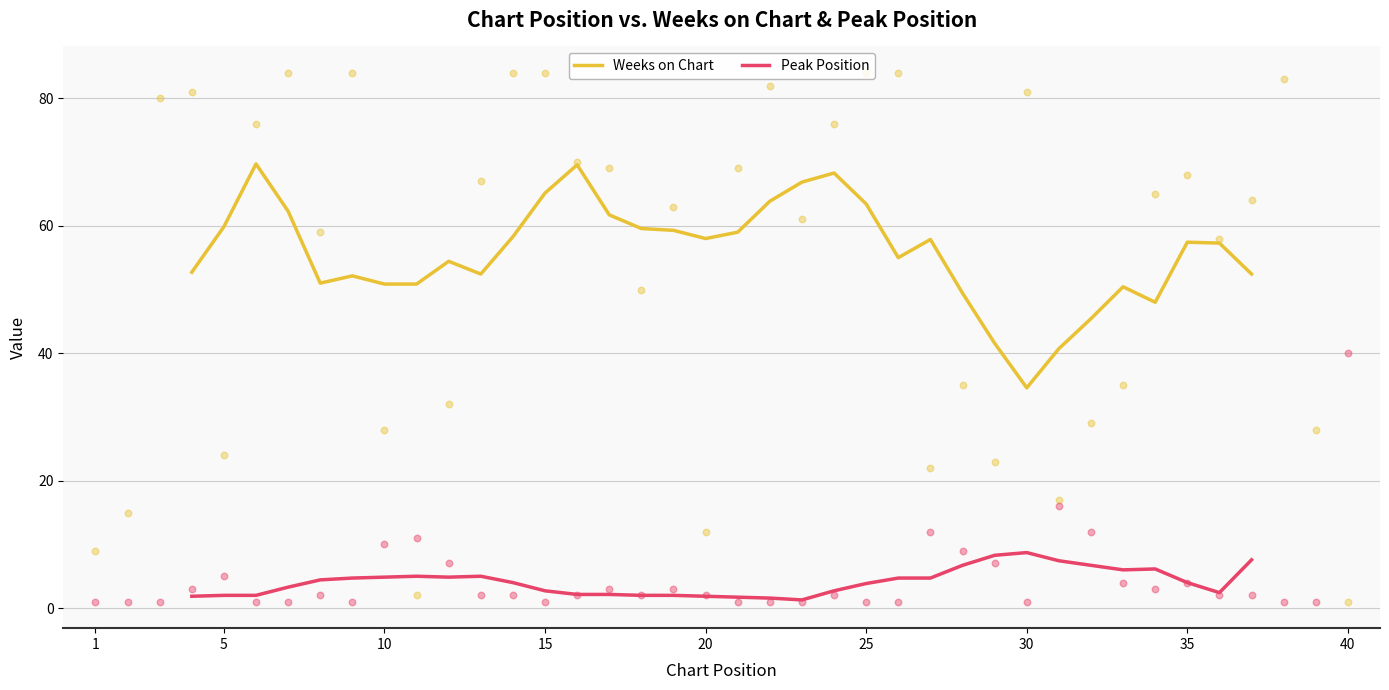

Which series reaches the maximum Y coordinate?

Weeks on Chart